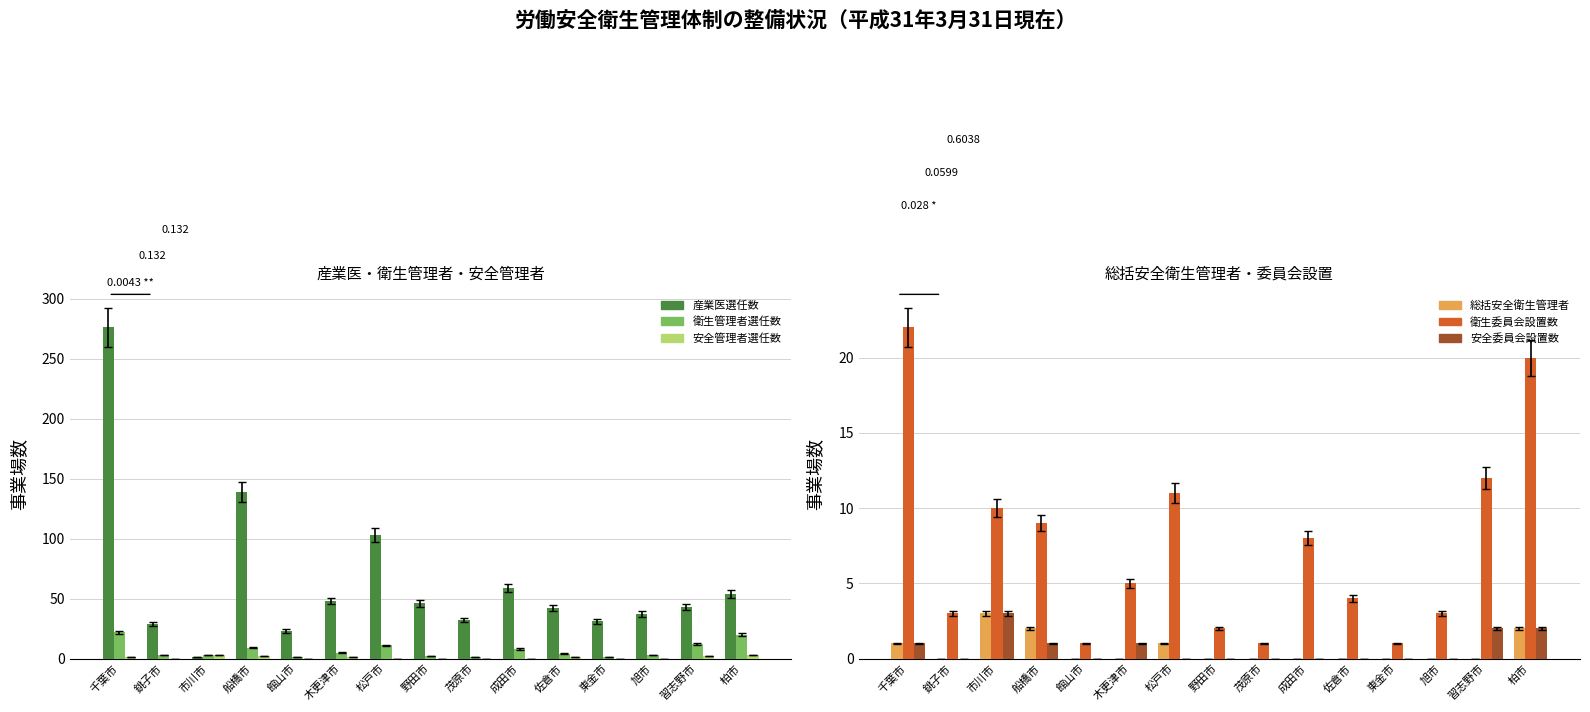

True or false: 産業医選任数 has a value of 16 at 東金市.

False